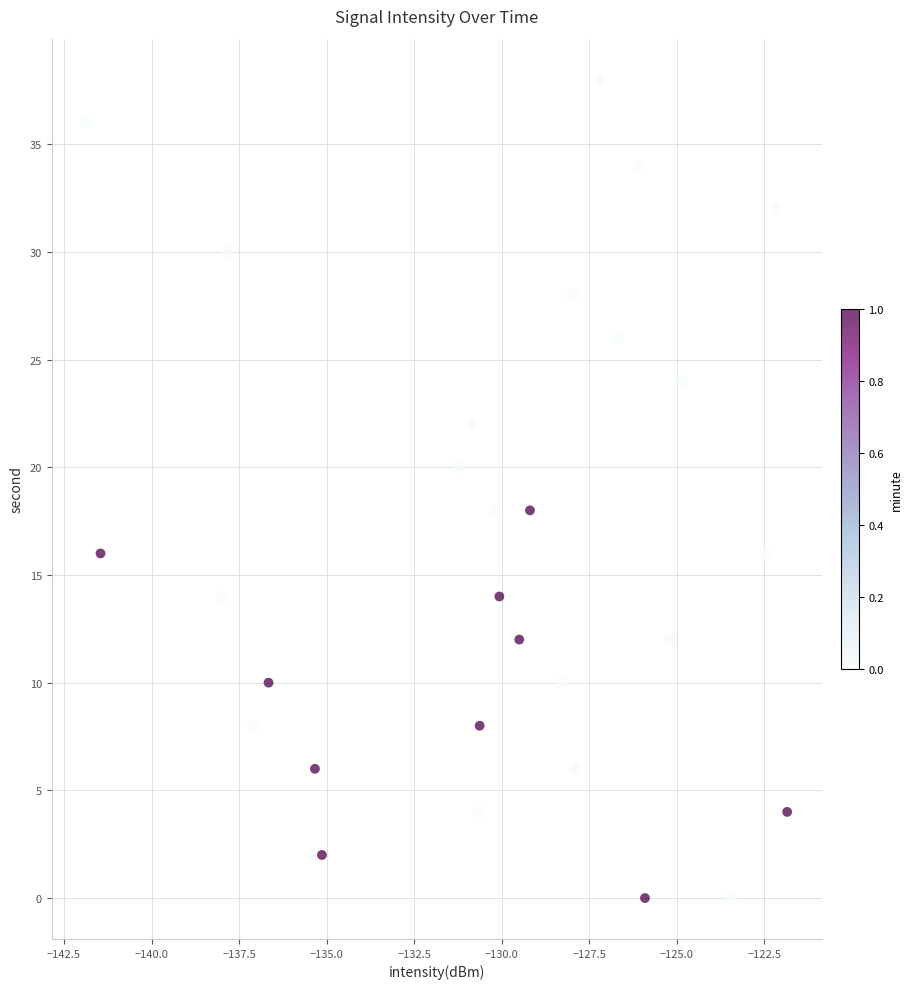

What is the range of Y values (max minus min)?

38